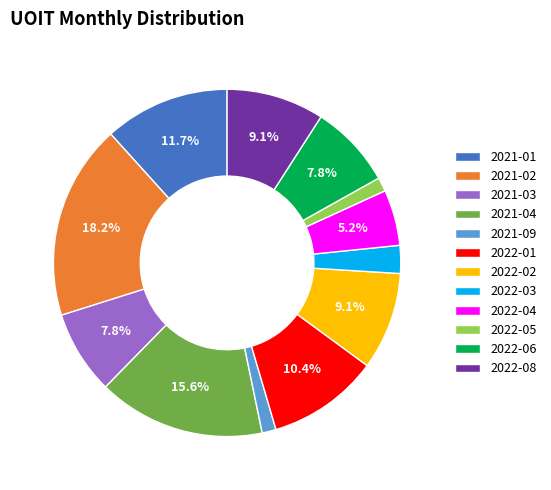

Which has a higher value, 2022-02 or 2022-05?

2022-02